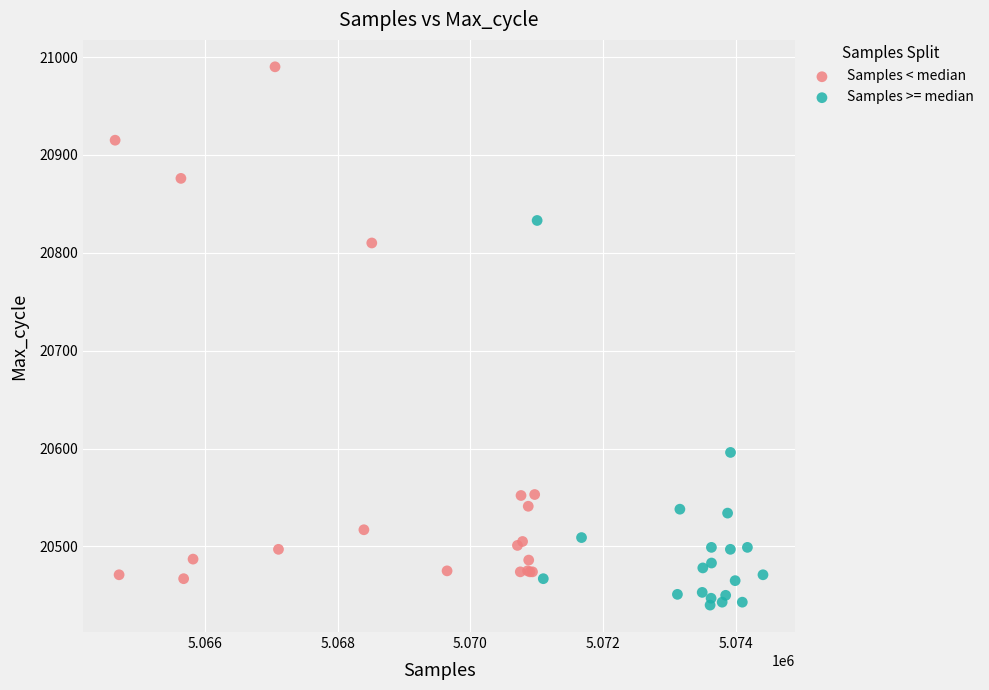

Which series contains the highest Y value?

Samples < median